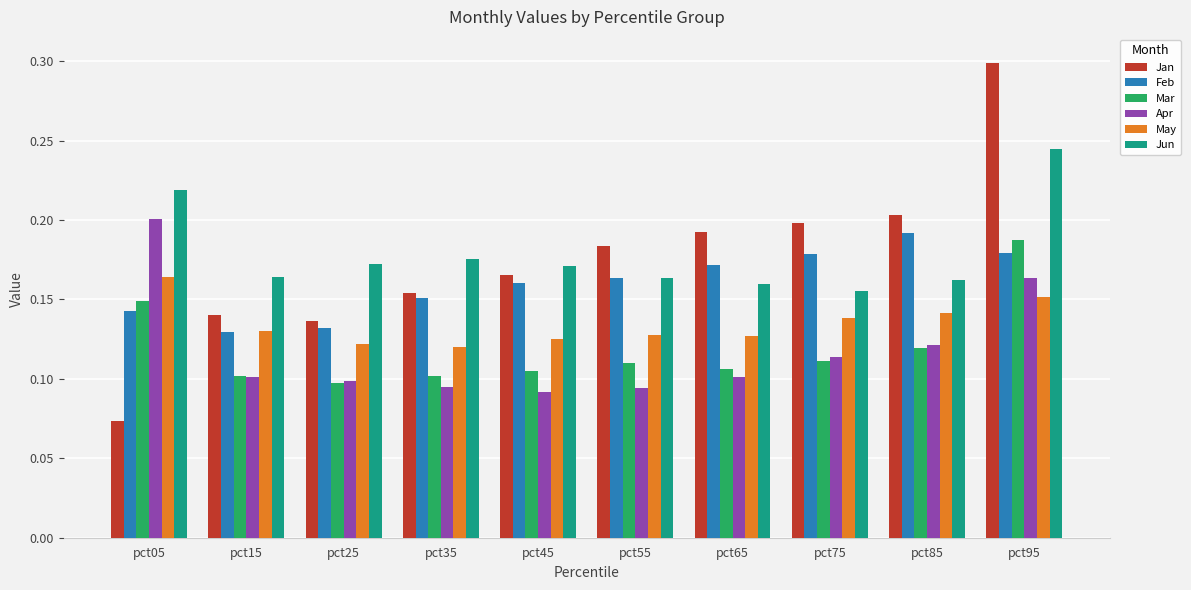

At which label does Jun reach its minimum?

pct75